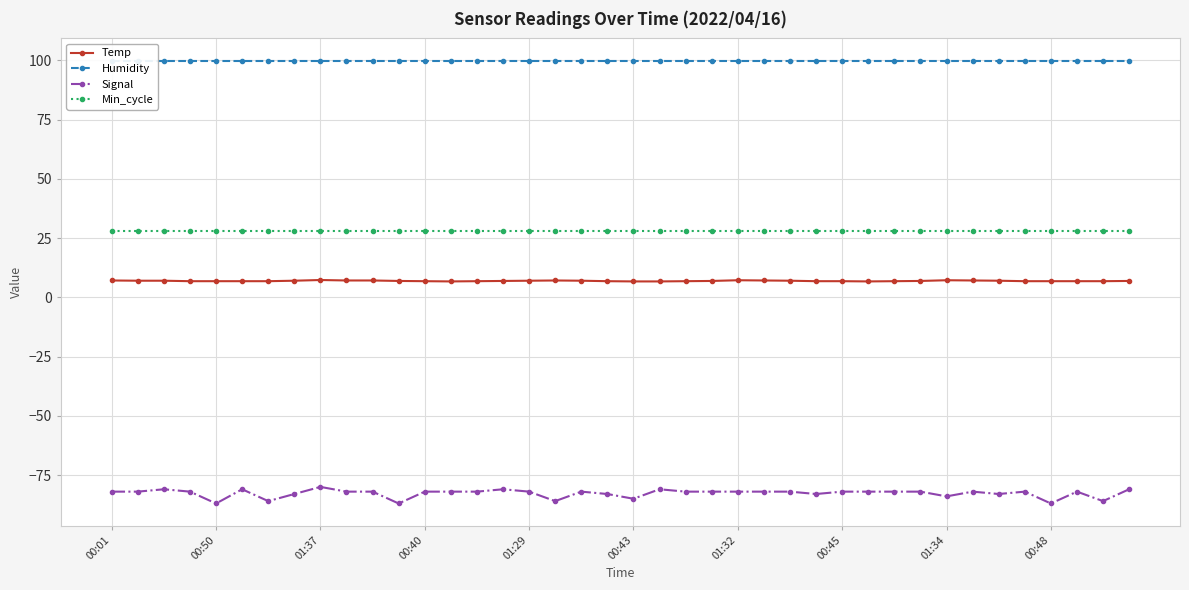

What is the maximum value shown in the chart?

99.9